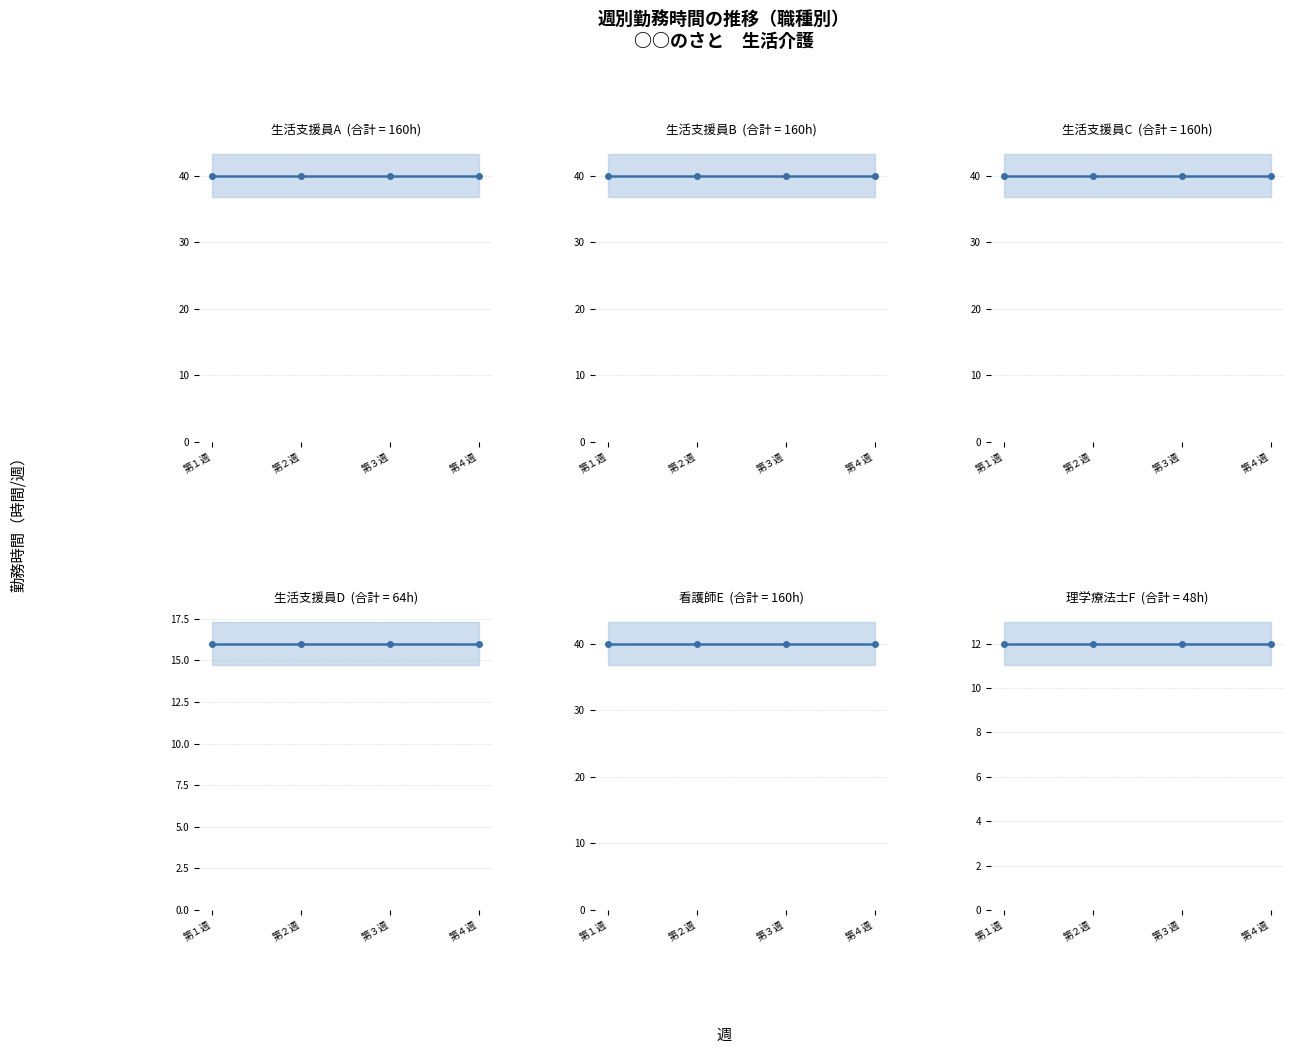

Which has a higher value, 第４週 or 第３週?

第４週